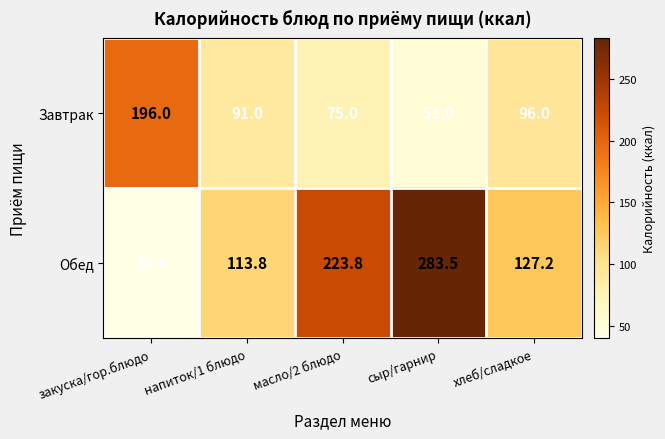

True or false: Завтрак has a value of 75.0 at масло/2 блюдо.

True